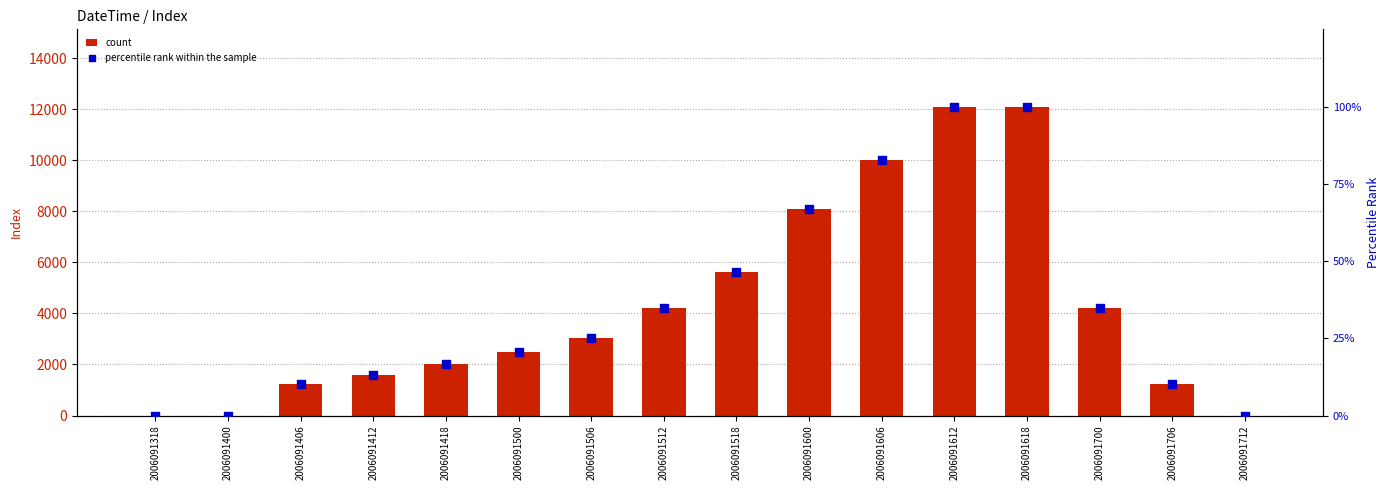

Is the value of percentile rank within the sample at 2006091600 greater than the value of count at 2006091500?

No